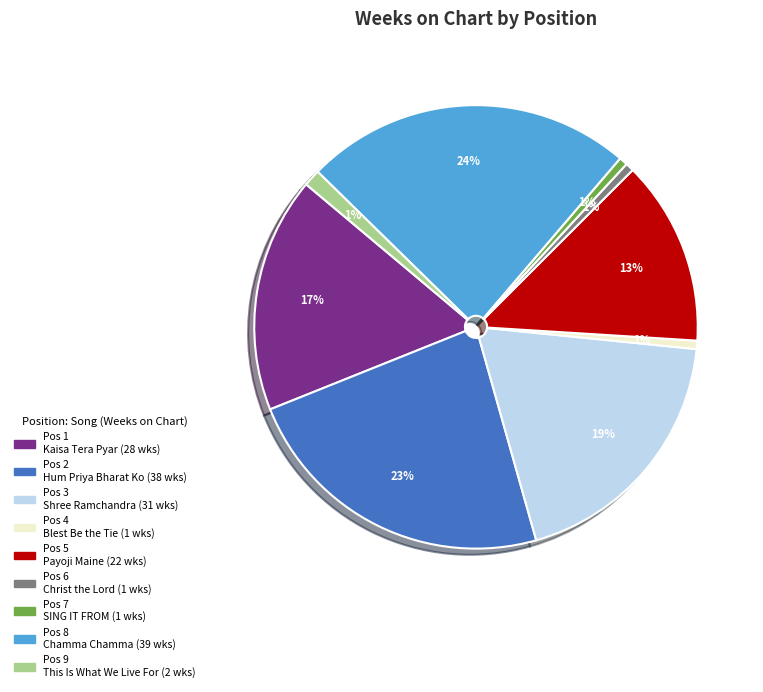

How many slices are in this pie chart?

9